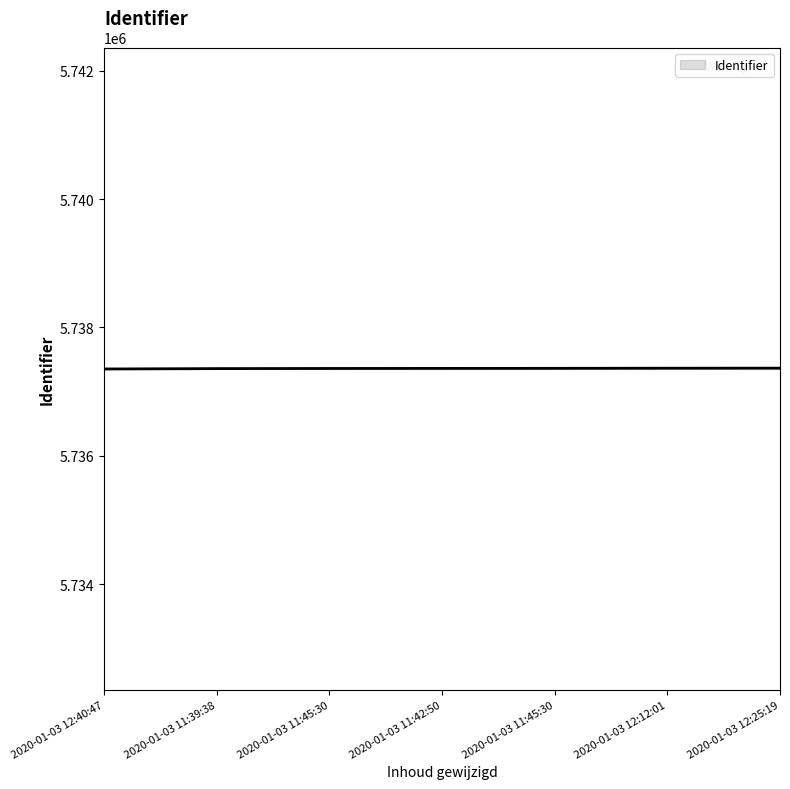

List the labels in order of value, largest first.

2020-01-03 12:25:19, 2020-01-03 12:12:01, 2020-01-03 11:45:30, 2020-01-03 11:42:50, 2020-01-03 11:45:30, 2020-01-03 11:39:38, 2020-01-03 12:40:47